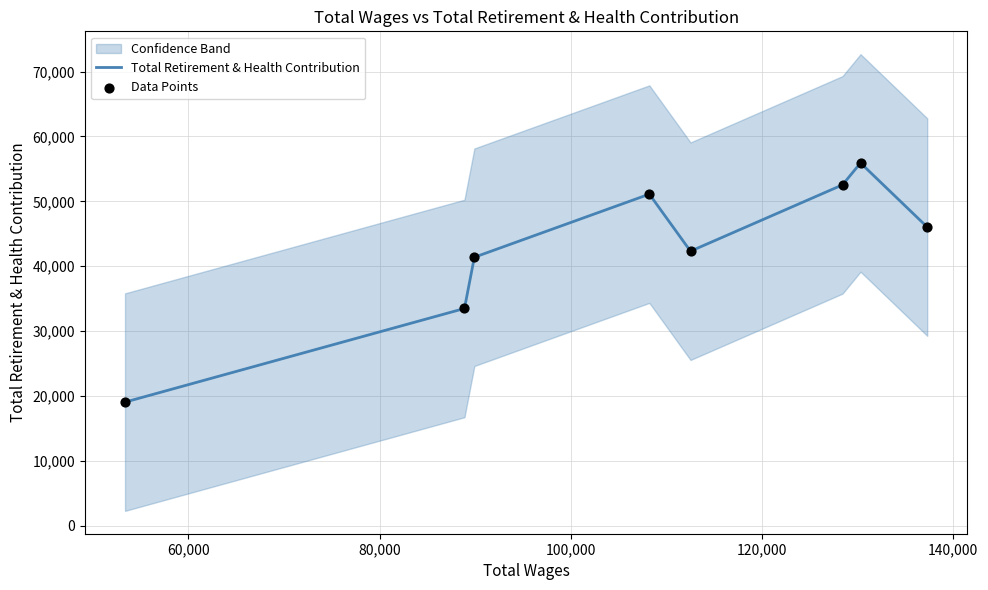

What is the lowest value of the Total Retirement & Health Contribution series?

19056